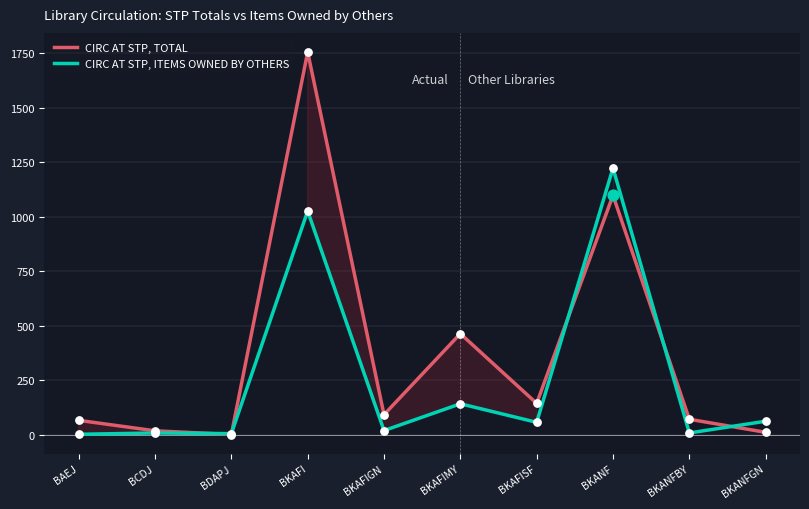

At which category is the sum across all series the highest?

BKAFI